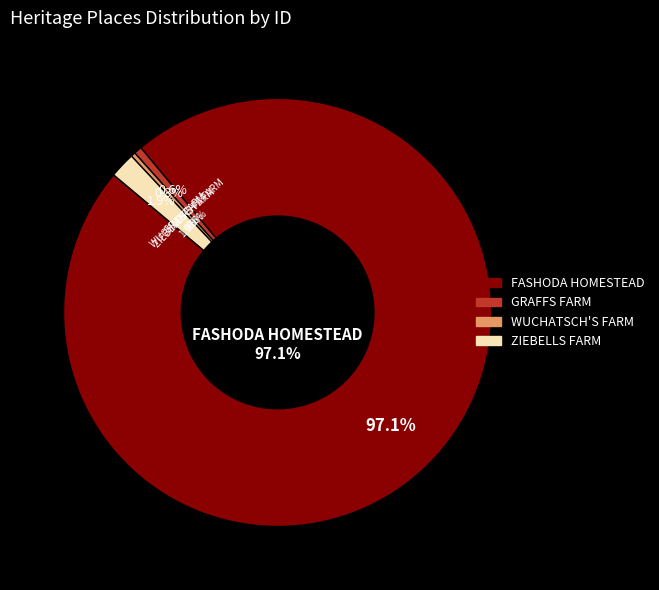

What is the ratio of the value at GRAFFS FARM to the value at ZIEBELLS FARM?

0.3